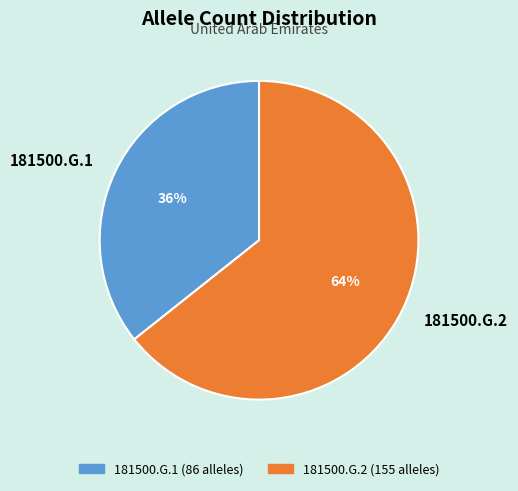

Is there any slice that represents more than half of the pie?

Yes